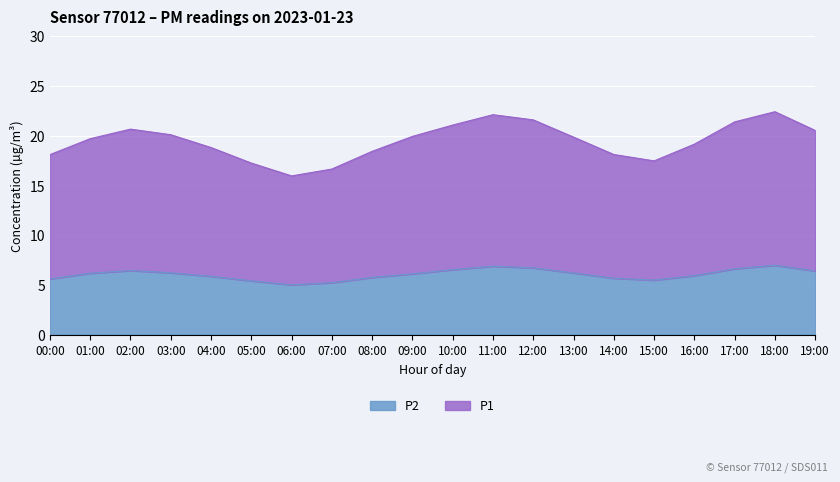

How many lines are shown in the chart?

2